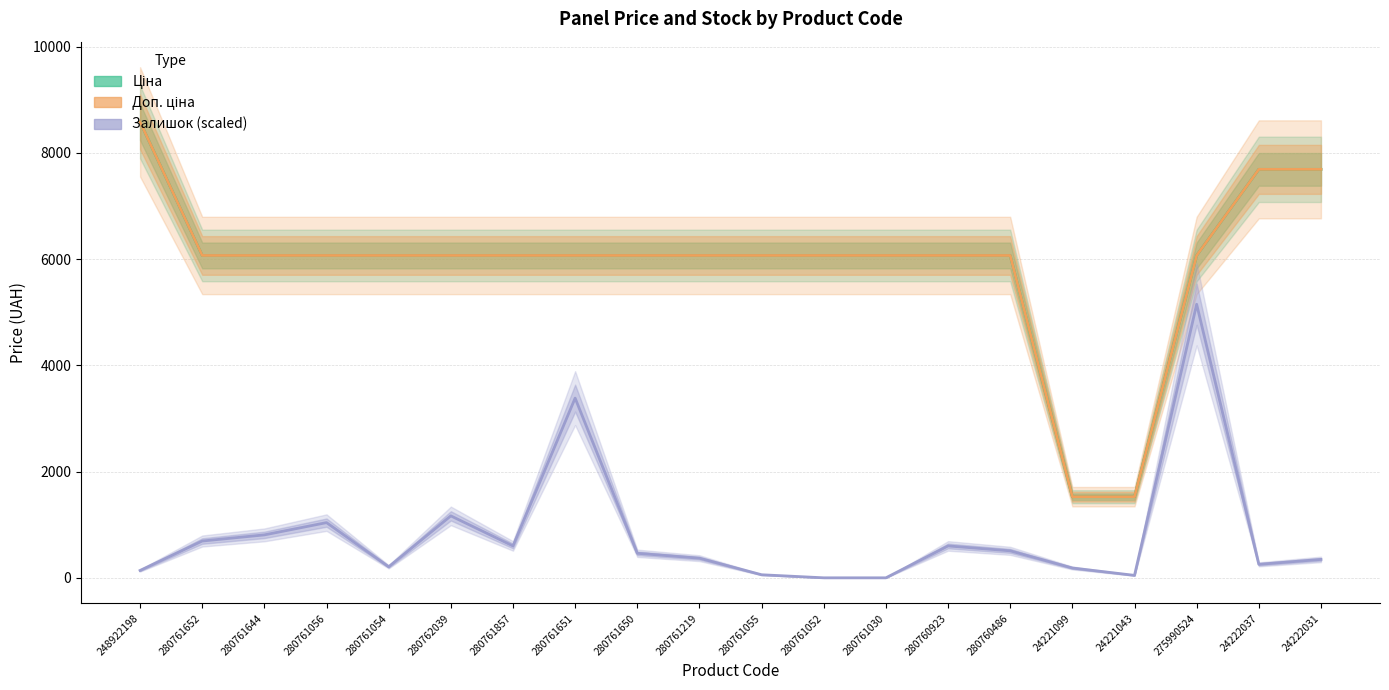

Where does the Доп. ціна series first go above 6067?

248922198